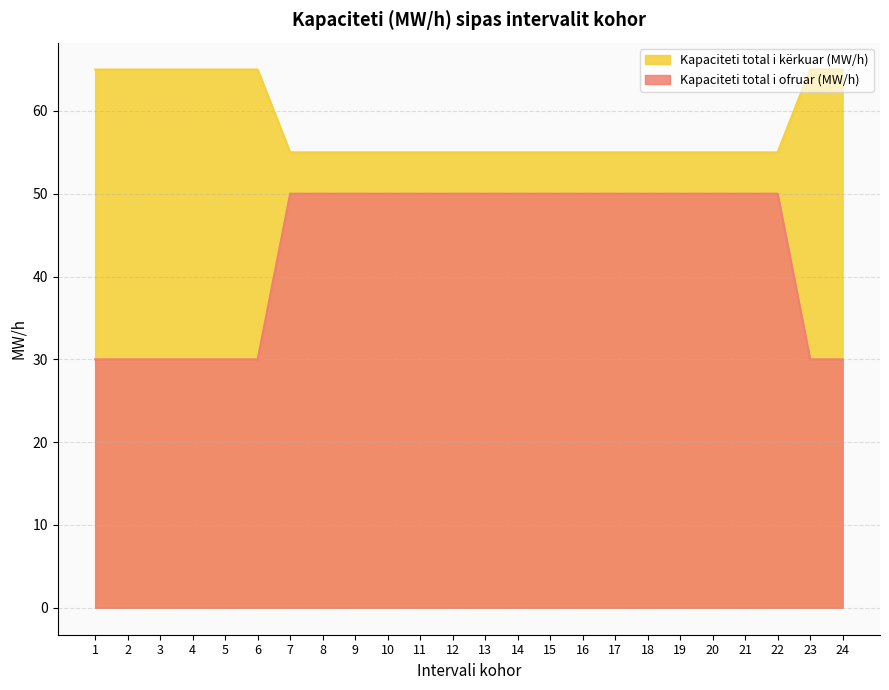

The value of Kapaciteti total i ofruar (MW/h) at 16 is 50. True or false?

True